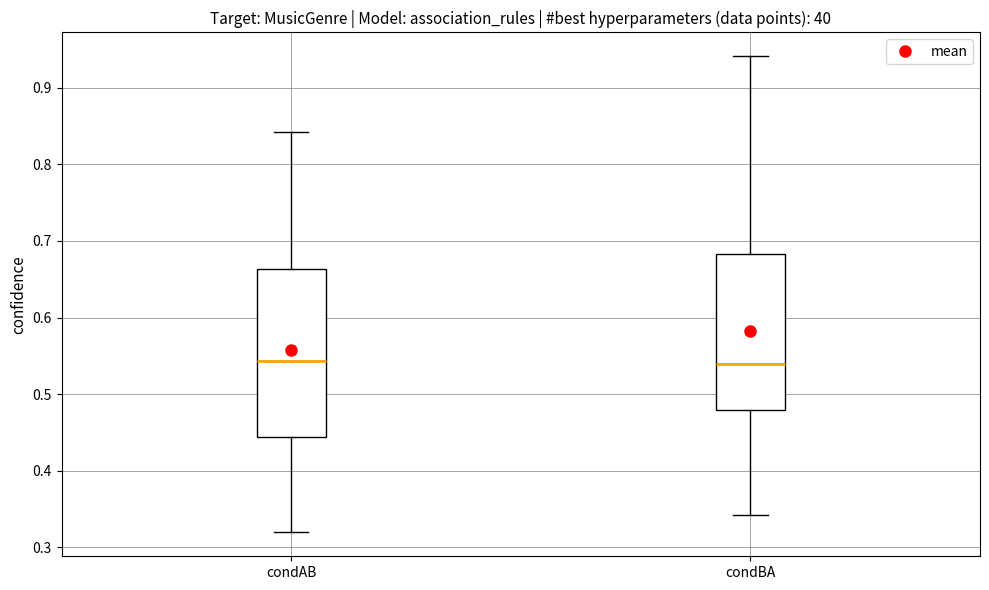

Where does the upper whisker of the box for condBA end on the y-axis? The values are not printed on the chart, so give them approximately, as read against the axis.

0.94